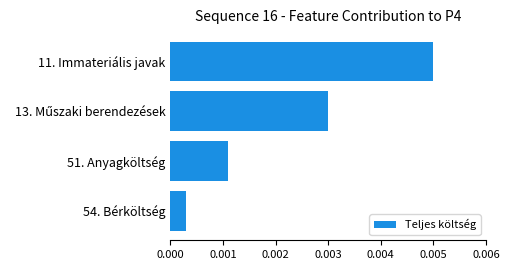

Does the chart contain any negative values?

No